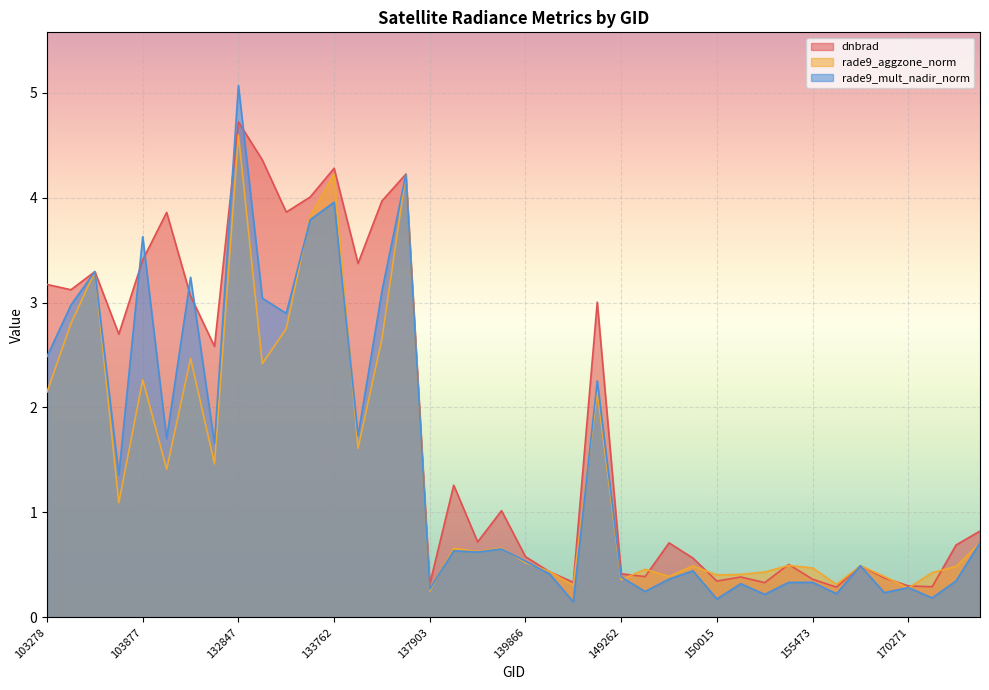

How many interior local peaks does the rade9_mult_nadir_norm series have?

14